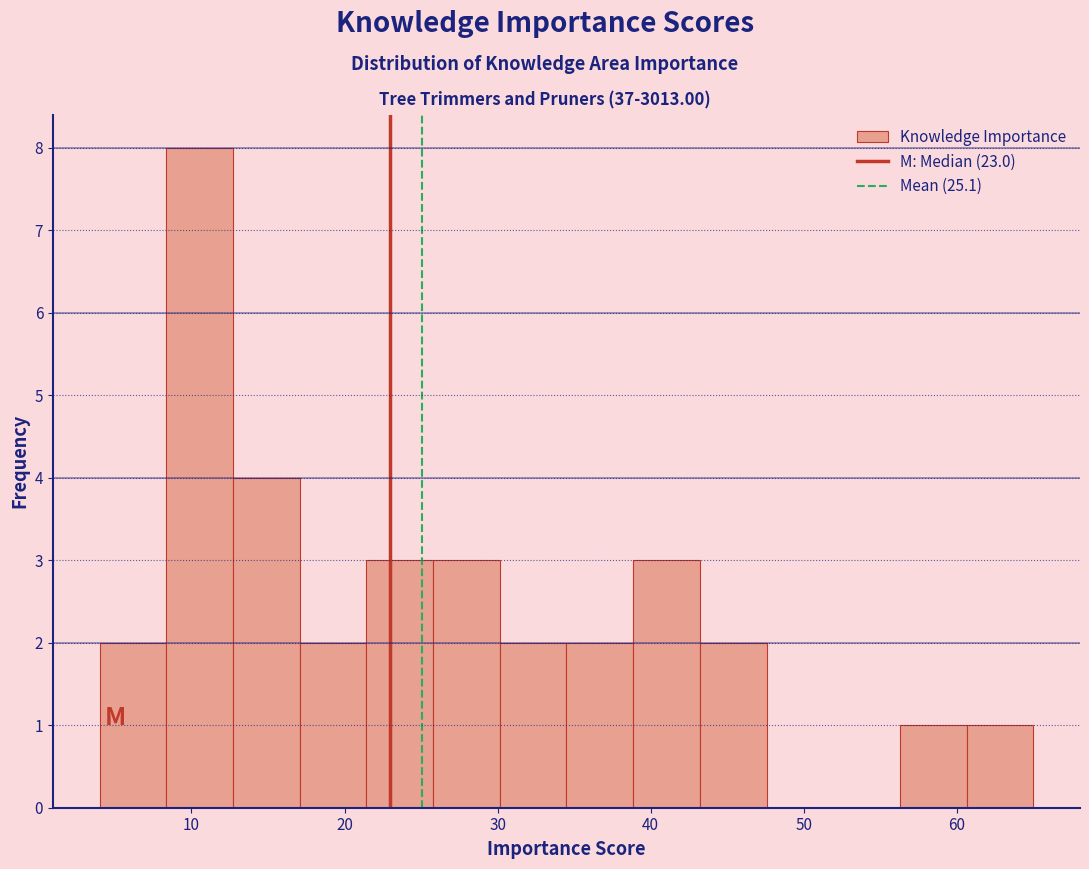

Which range on the x-axis has the tallest bar?

8 to 13